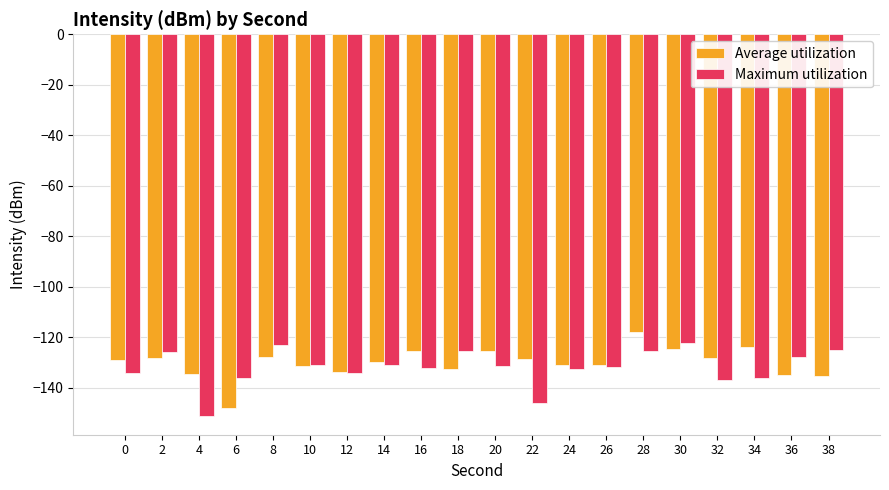

What is the maximum value for Average utilization?

-118.1